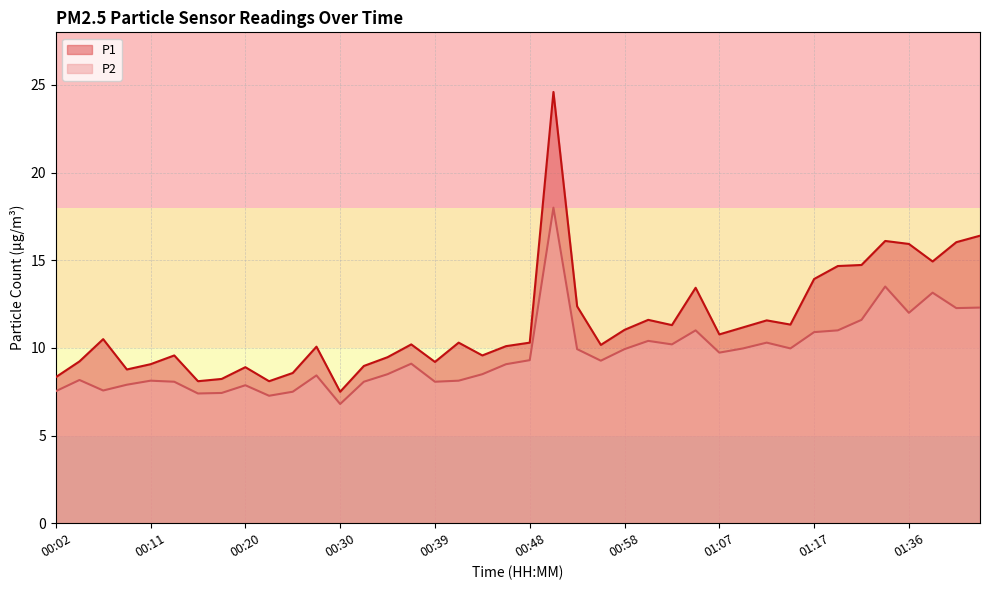

What is the difference between the second highest and second lowest values in the P1 series?

8.3